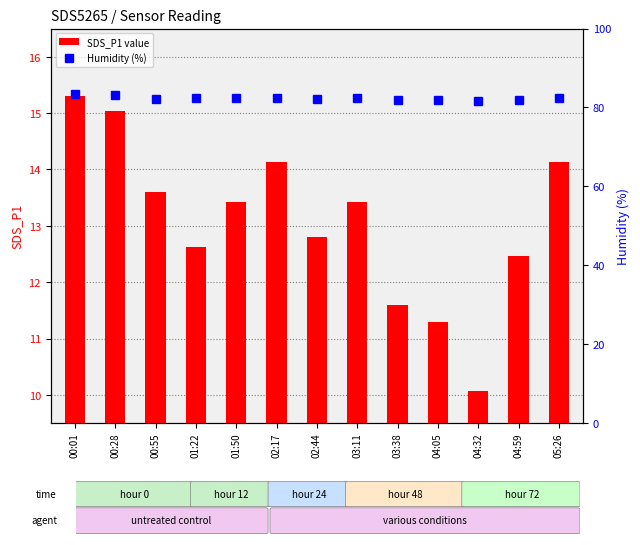

Reading right to left, what are all the values shown in this chart?

SDS_P1: 05:26=14.1	04:59=12.5	04:32=10.1	04:05=11.3	03:38=11.6	03:11=13.4	02:44=12.8	02:17=14.1	01:50=13.4	01:22=12.6	00:55=13.6	00:28=15.0	00:01=15.3
Humidity: 05:26=82.3	04:59=81.8	04:32=81.7	04:05=82.0	03:38=82.0	03:11=82.3	02:44=82.2	02:17=82.3	01:50=82.3	01:22=82.3	00:55=82.2	00:28=83.1	00:01=83.4